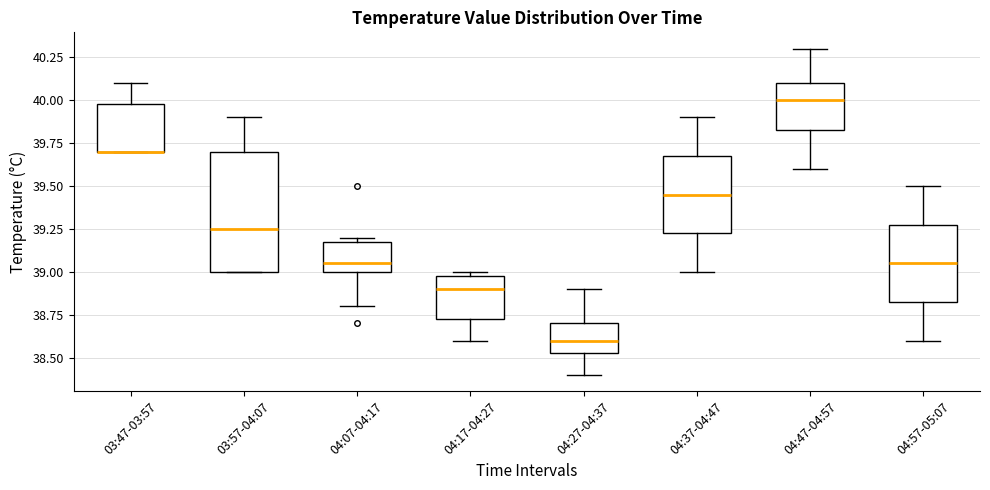

Where does the lower whisker of the box for 04:07-04:17 end on the y-axis? The values are not printed on the chart, so give them approximately, as read against the axis.

38.80